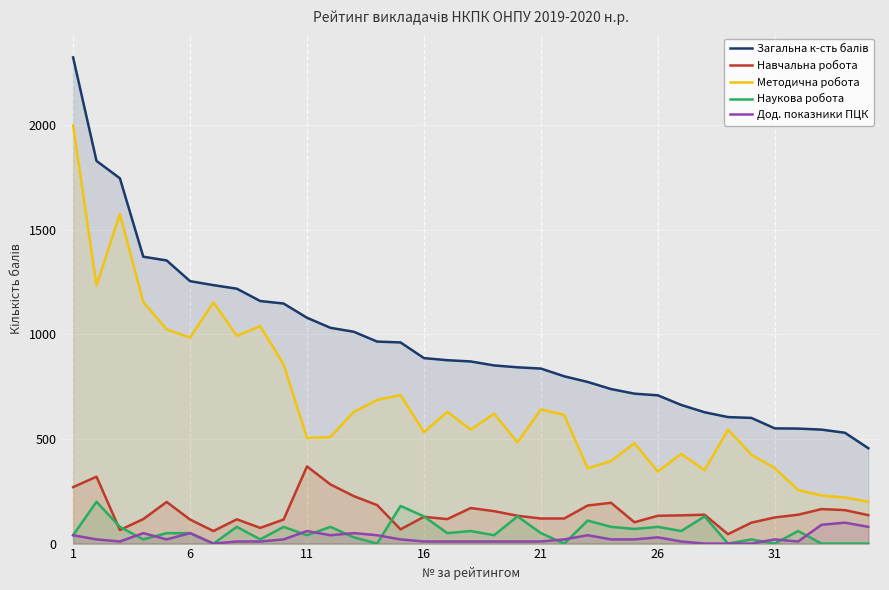

What is the difference between the maximum and minimum values in the Загальна к-сть балів series?

1869